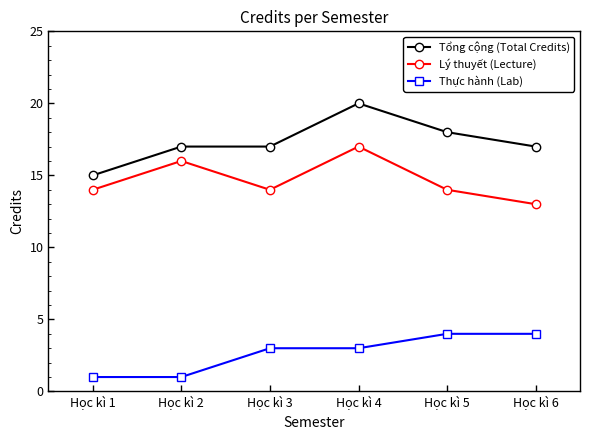

List the series in order of their peak value, highest first.

Tổng cộng (Total Credits), Lý thuyết (Lecture), Thực hành (Lab)